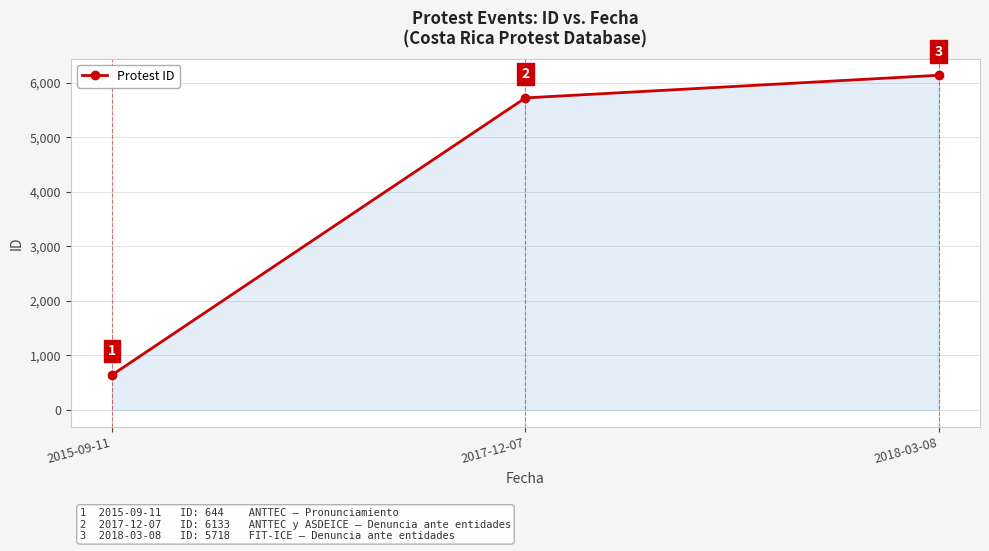

What is the difference between the values at 2015-09-11 and 2018-03-08?

5489